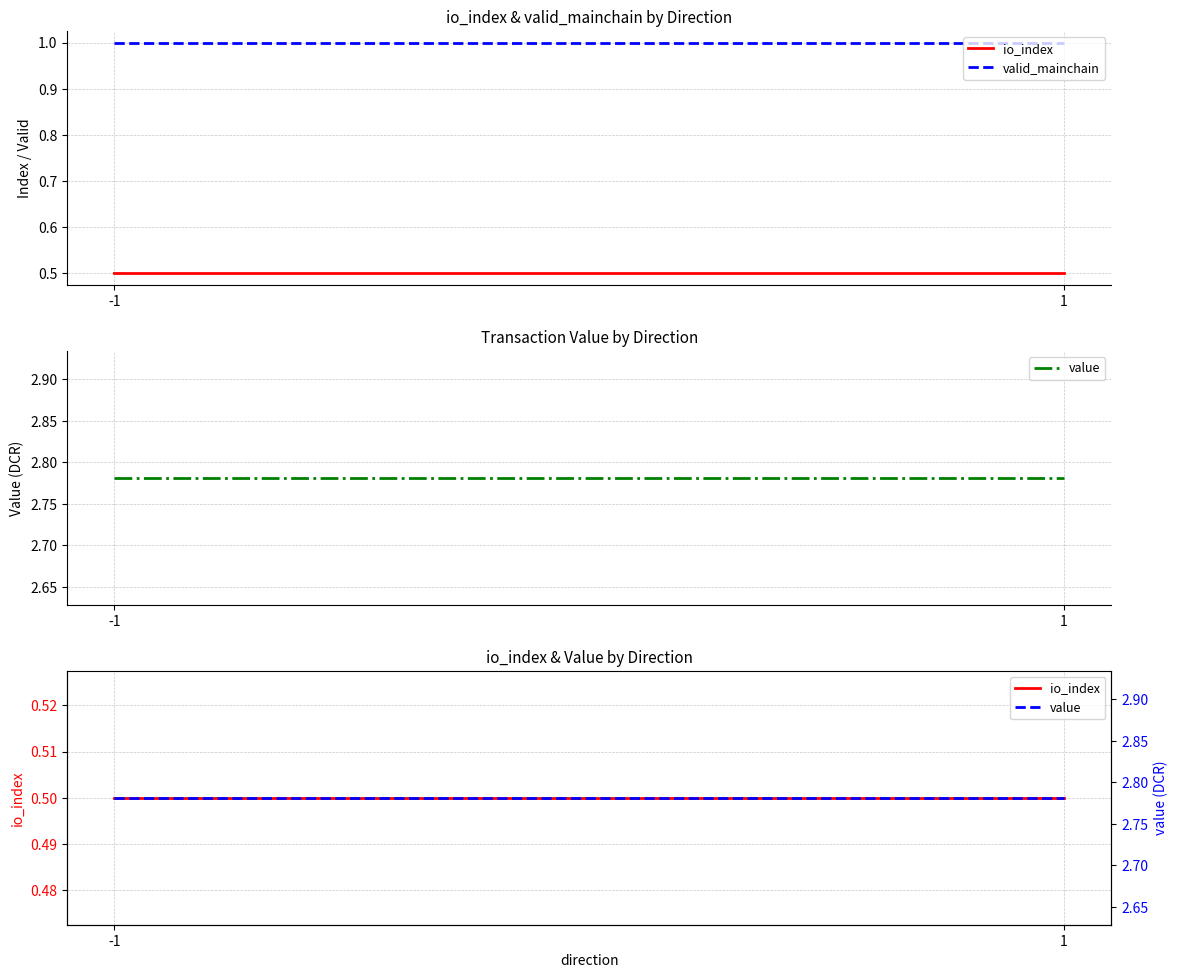

What is the smallest value displayed?

0.5